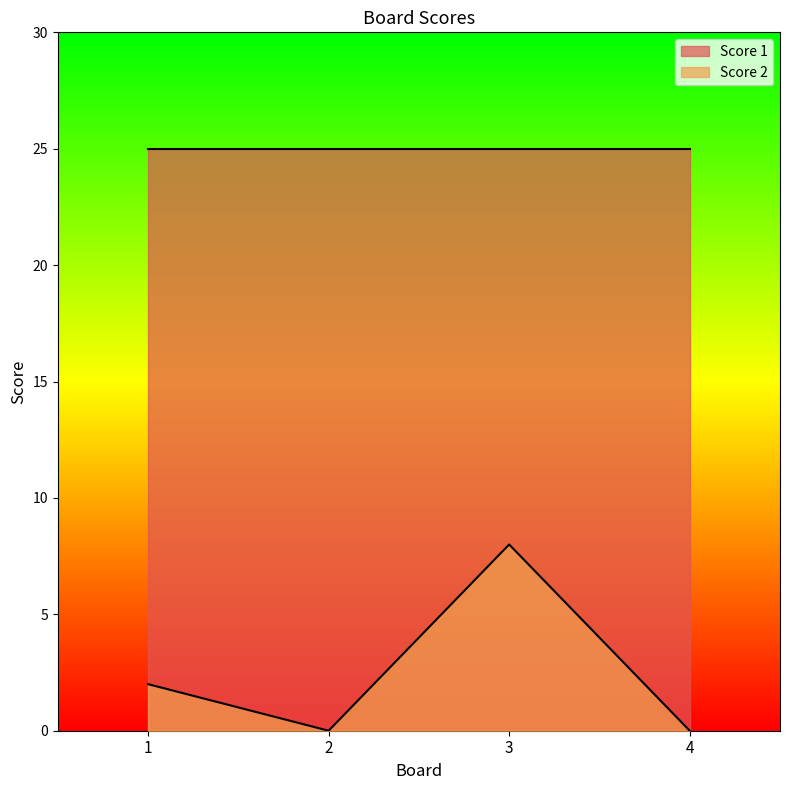

At which category does the data reach its first local peak?

3